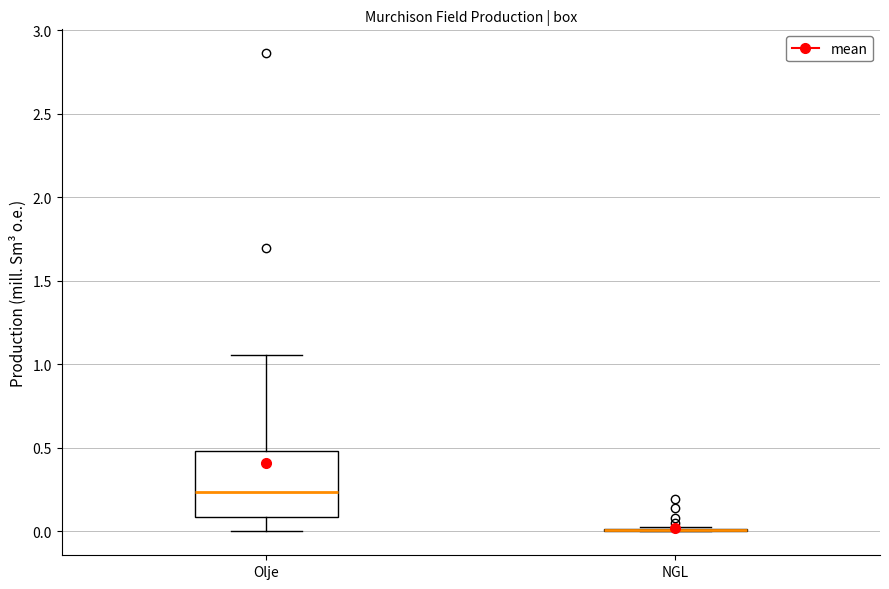

Reading left to right, transcribe this box plot: for each box, give where its median line is, the range the box spans, and where its two whiskers end, as read against the y-axis. The values are not printed on the chart, so give them approximately, as read against the axis.

Olje: median 0.25, box 0.10 to 0.50, whiskers 0.00 to 1.05
NGL: box collapsed to a line at 0.00, whiskers 0.00 to 0.00